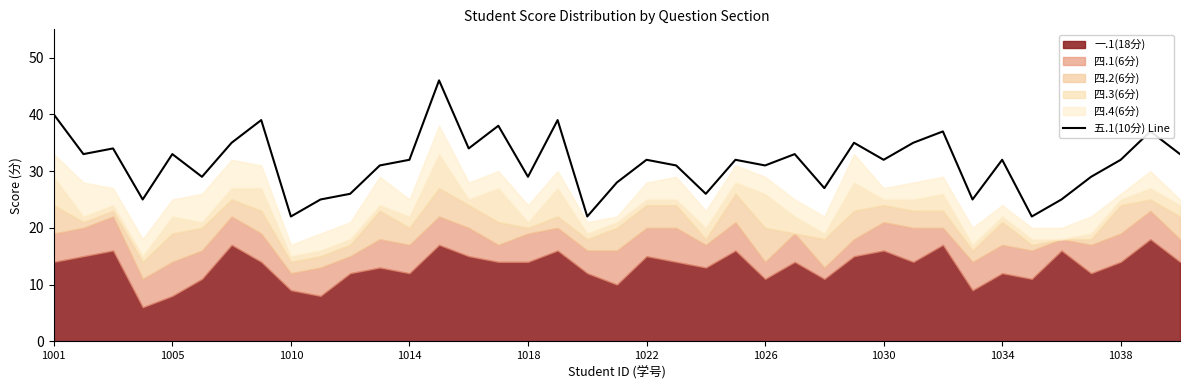

What is the approximate value at 10?

26